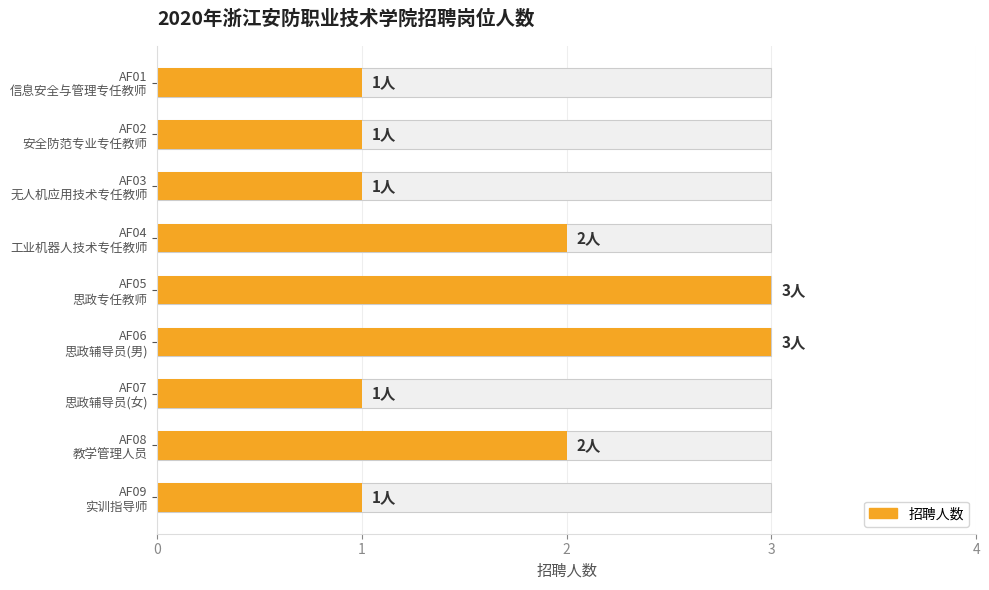

True or false: the data shows 0 at AF01 信息安全与管理专任教师.

False